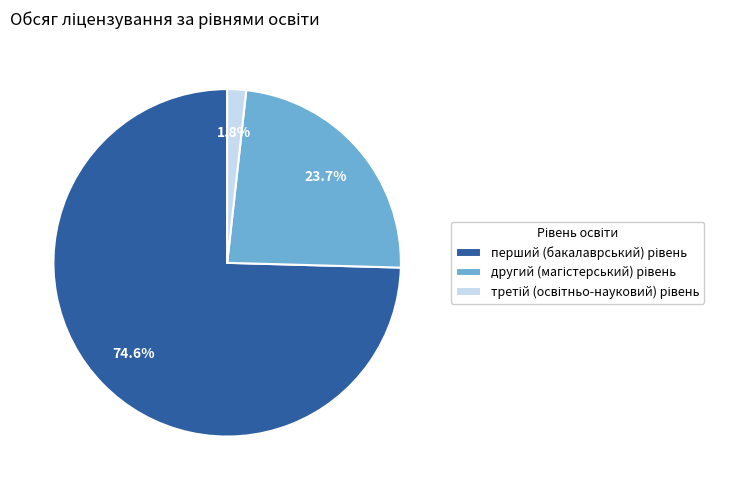

Does any single category account for the majority?

Yes